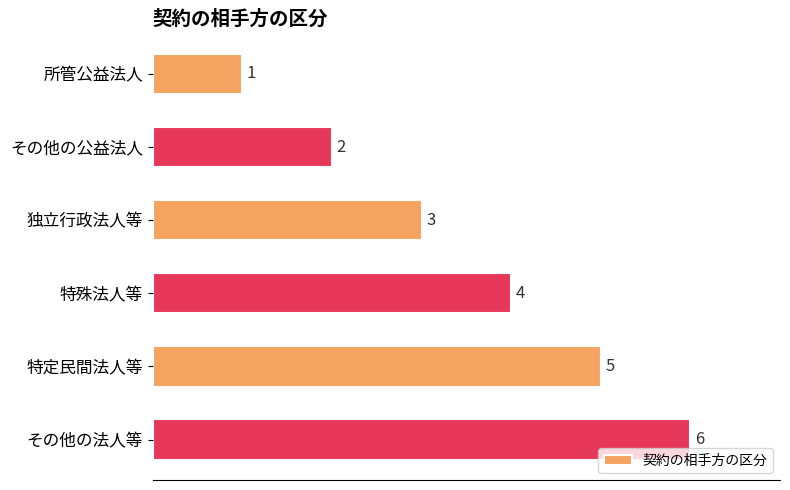

Which label corresponds to the largest value in the chart?

その他の法人等